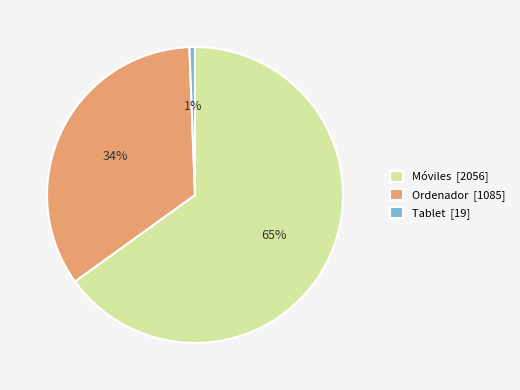

To the nearest percent, what percentage of the pie is Móviles?

65%